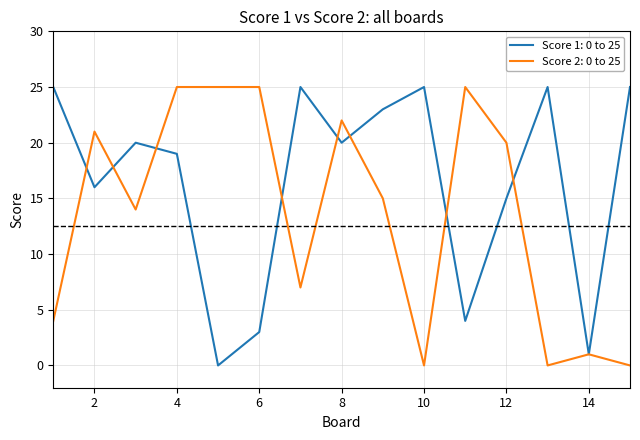

List the series in order of their overall mean, lowest first.

Score 2: 0 to 25, Score 1: 0 to 25